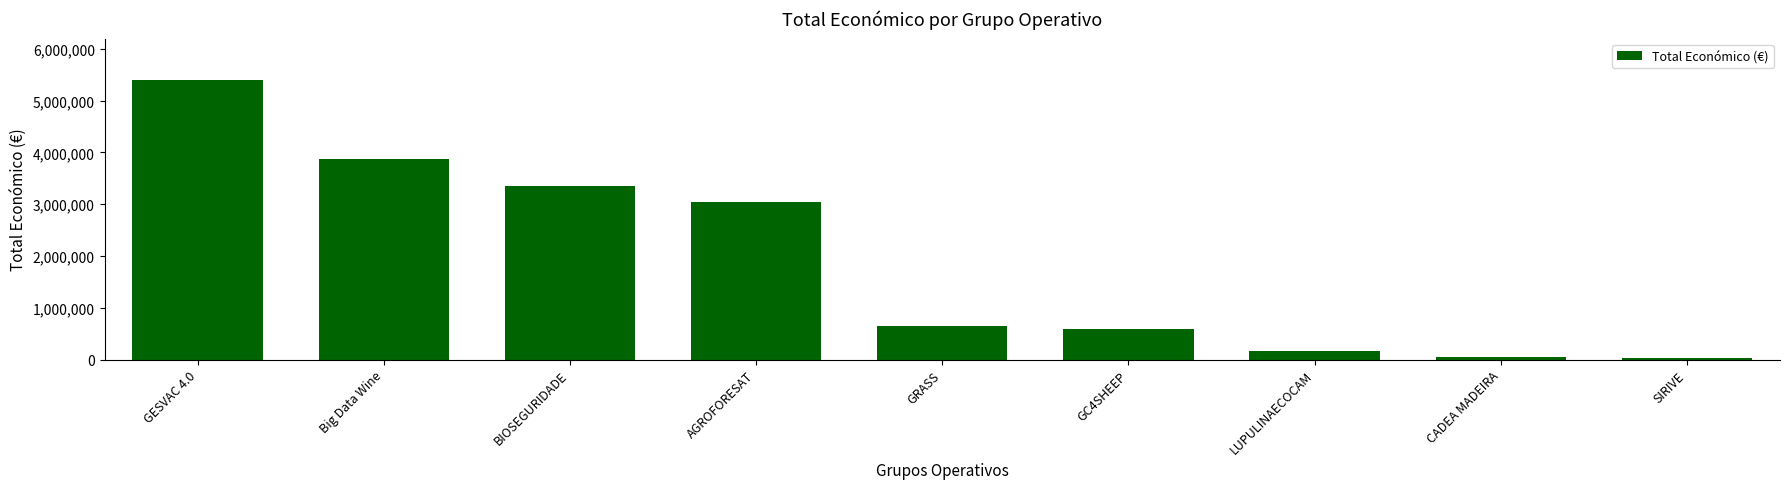

What is the label of the 2nd bar from the left?

Big Data Wine